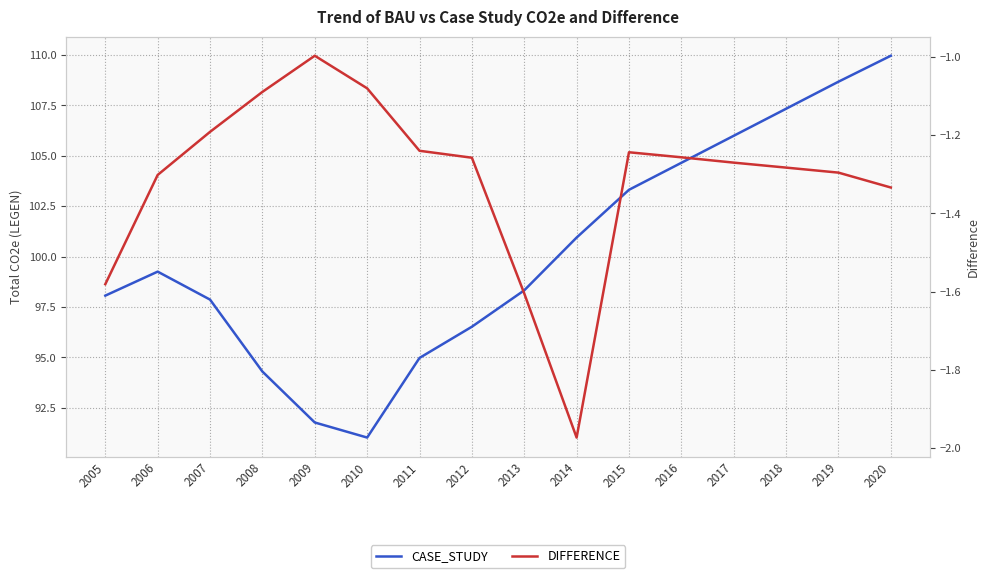

Where is the first local minimum for CASE_STUDY?

2010